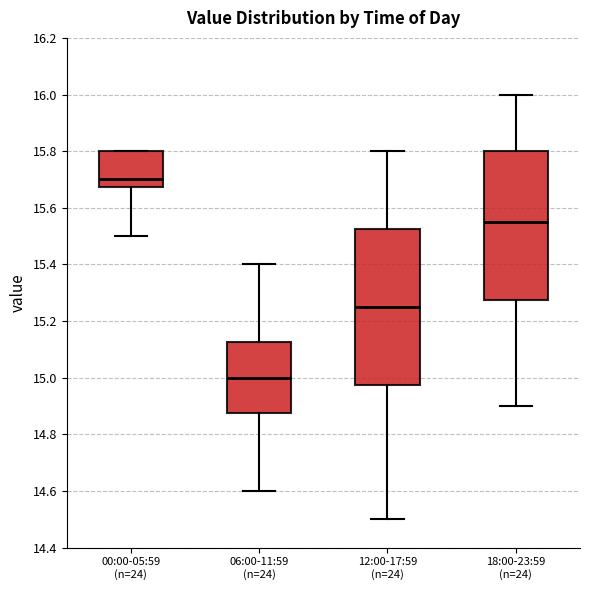

Which box is the tallest, from its lower edge to its upper edge?

12:00-17:59 (n=24)